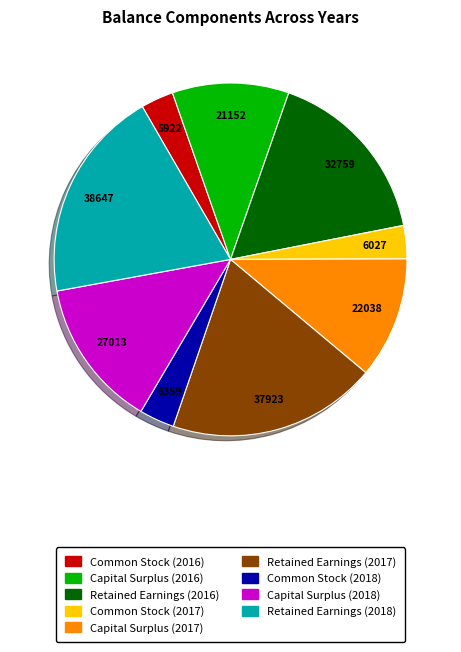

Do Retained Earnings (2017) and Capital Surplus (2017) together represent more than half of the pie?

No